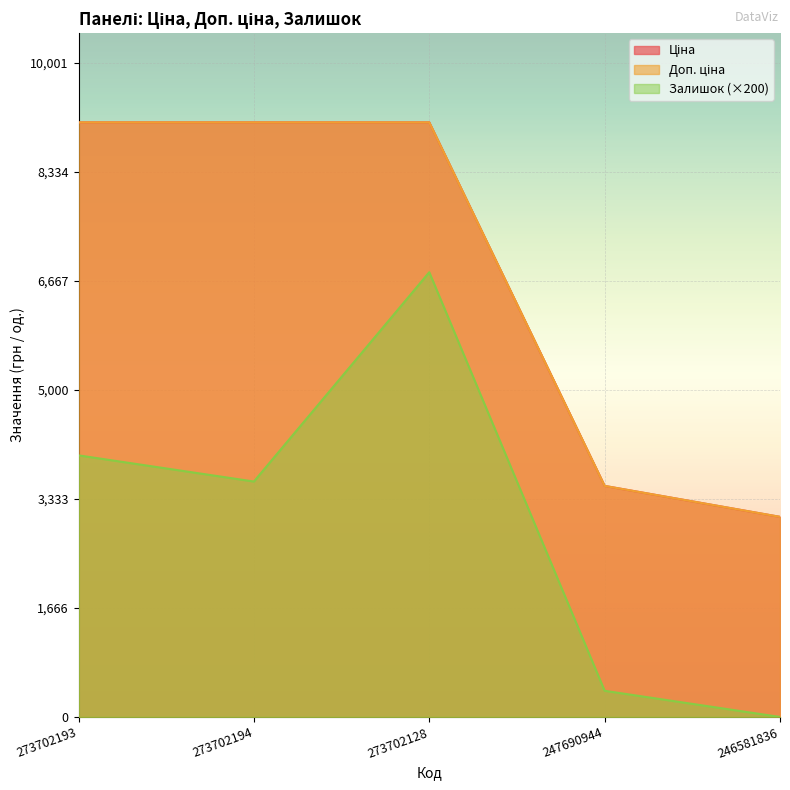

At which category does the chart reach its peak across all series?

273702193